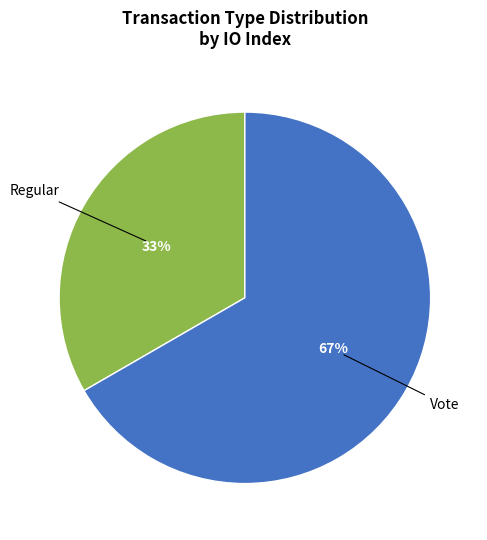

How many slices are in this pie chart?

2